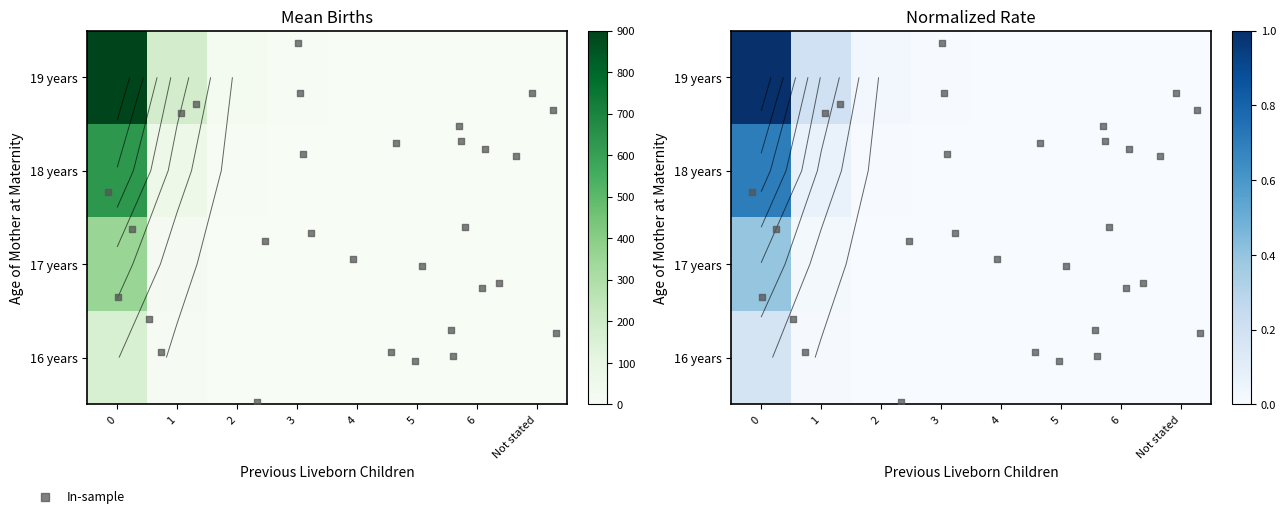

What is the total value across all series at 3?

5